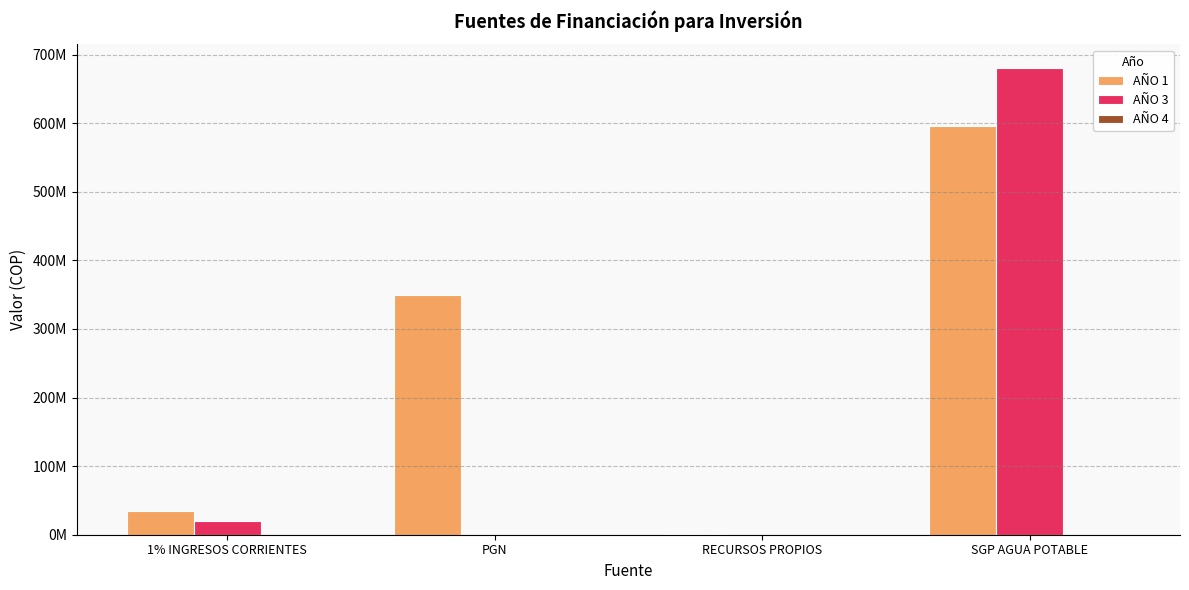

At which label does AÑO 1 first exceed 349155526?

SGP AGUA POTABLE